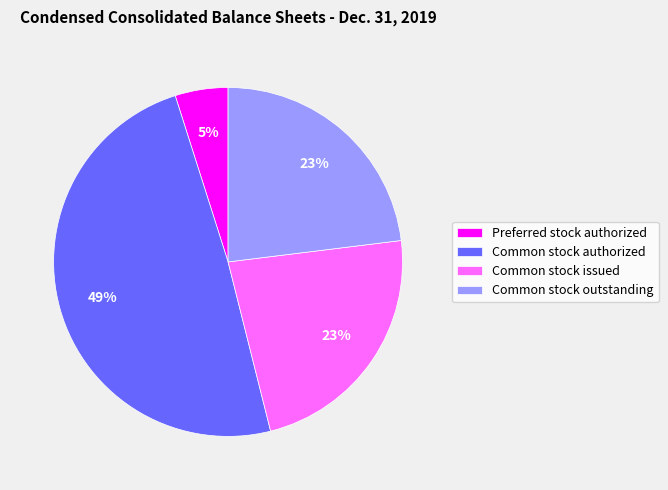

Does any single category account for the majority?

No